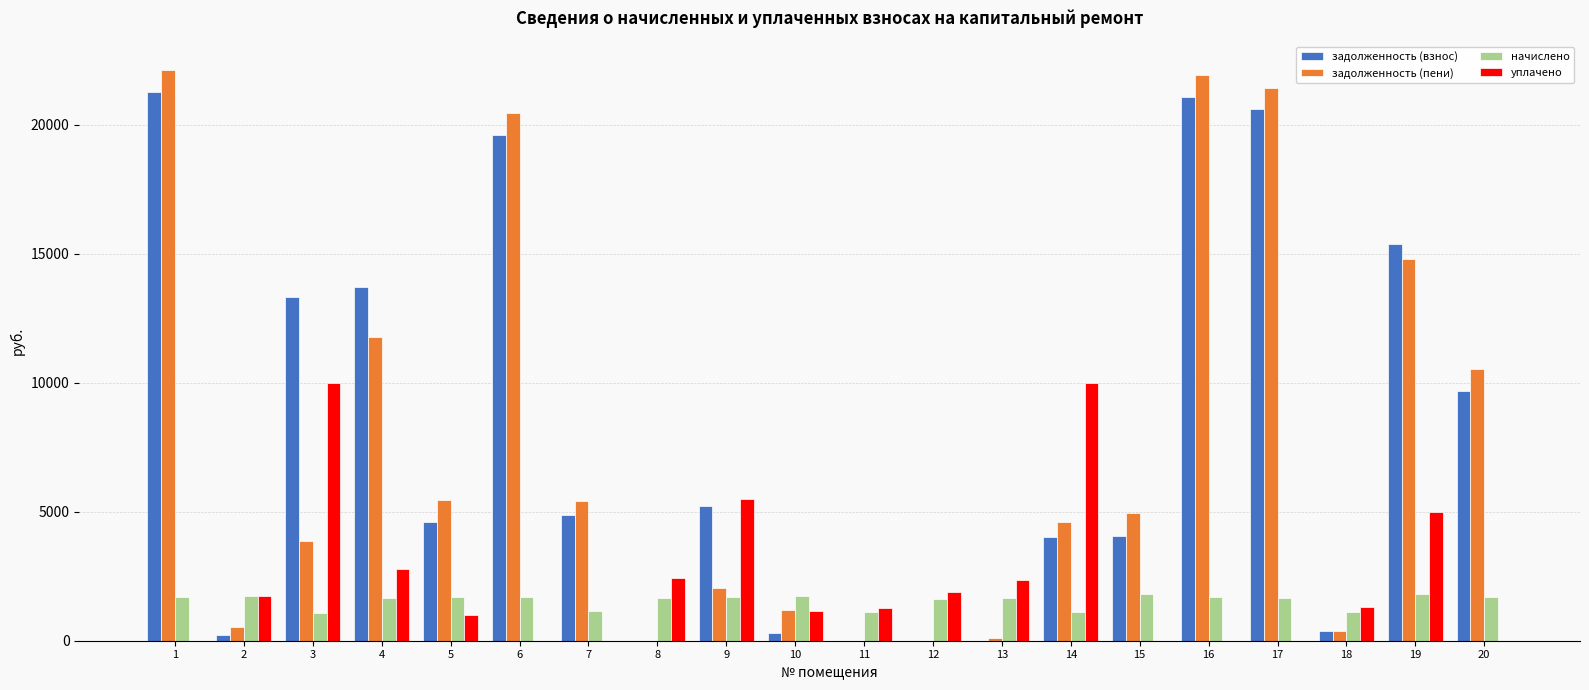

The начислено series shows 376.8 at 4. True or false?

False